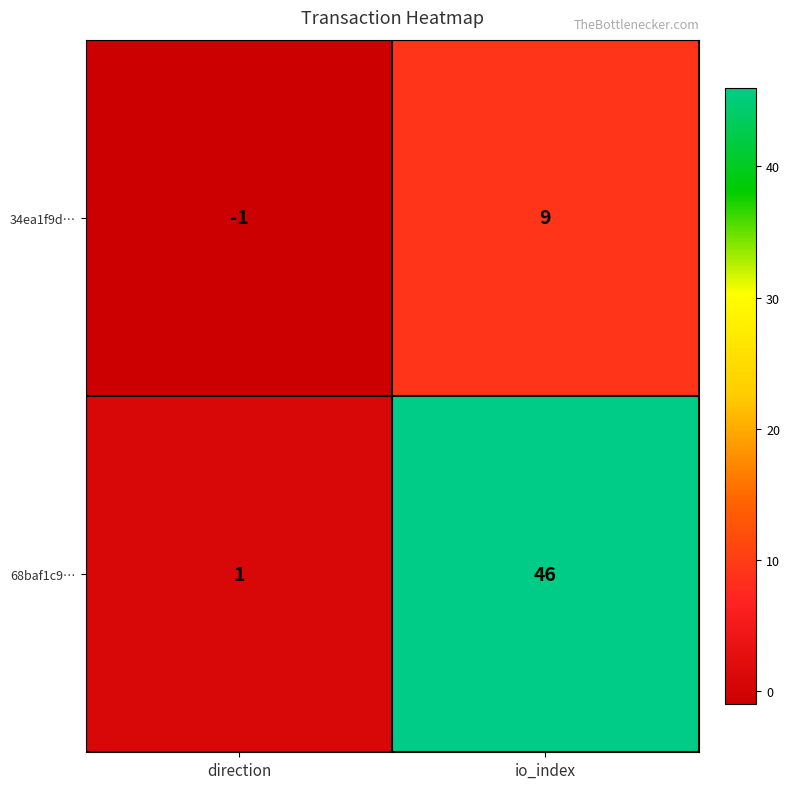

Is it true that 68baf1c9… equals 19 at io_index?

False